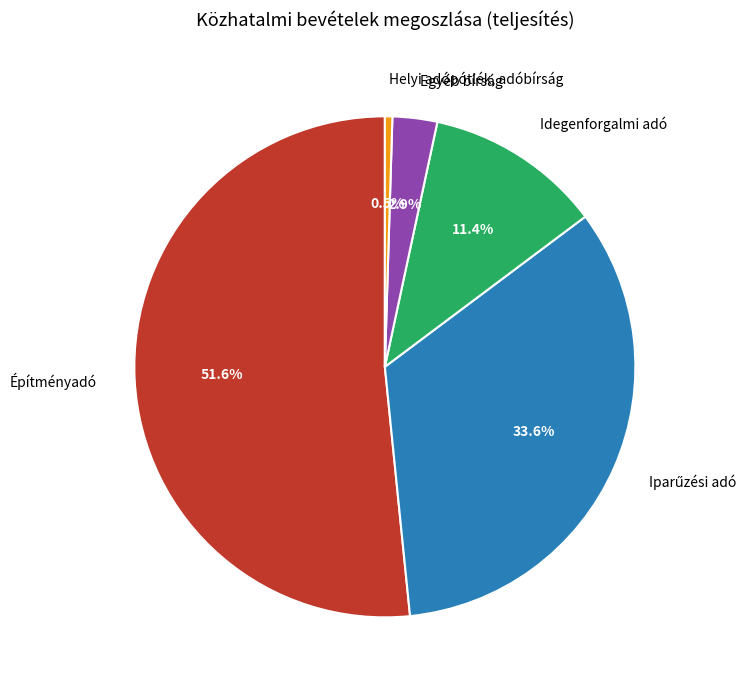

What is the smallest slice in the pie chart?

Helyi adópótlék, adóbírság